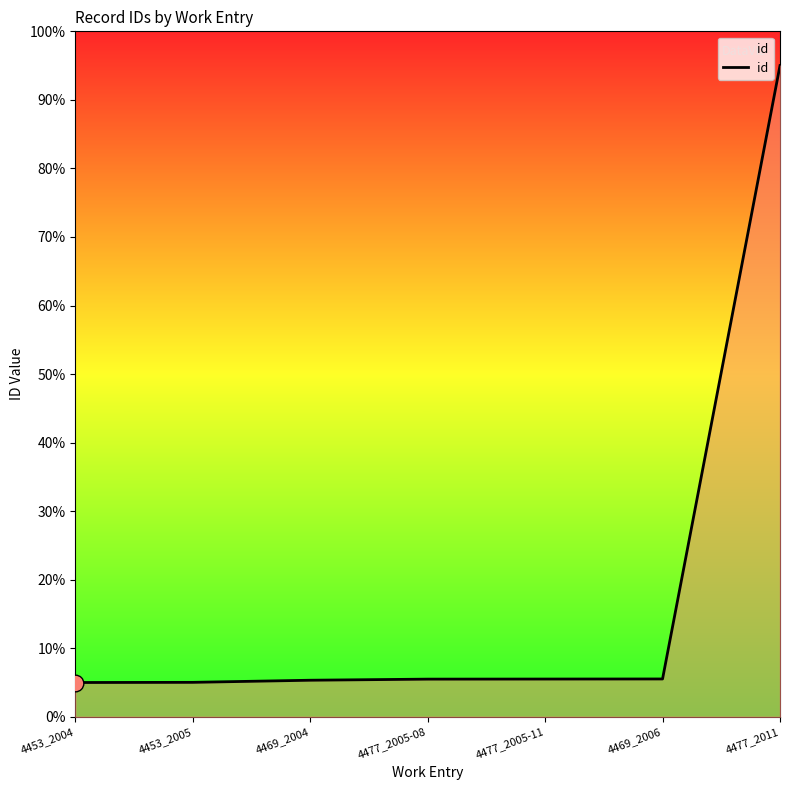

What is the difference between the maximum and minimum values?

90.0